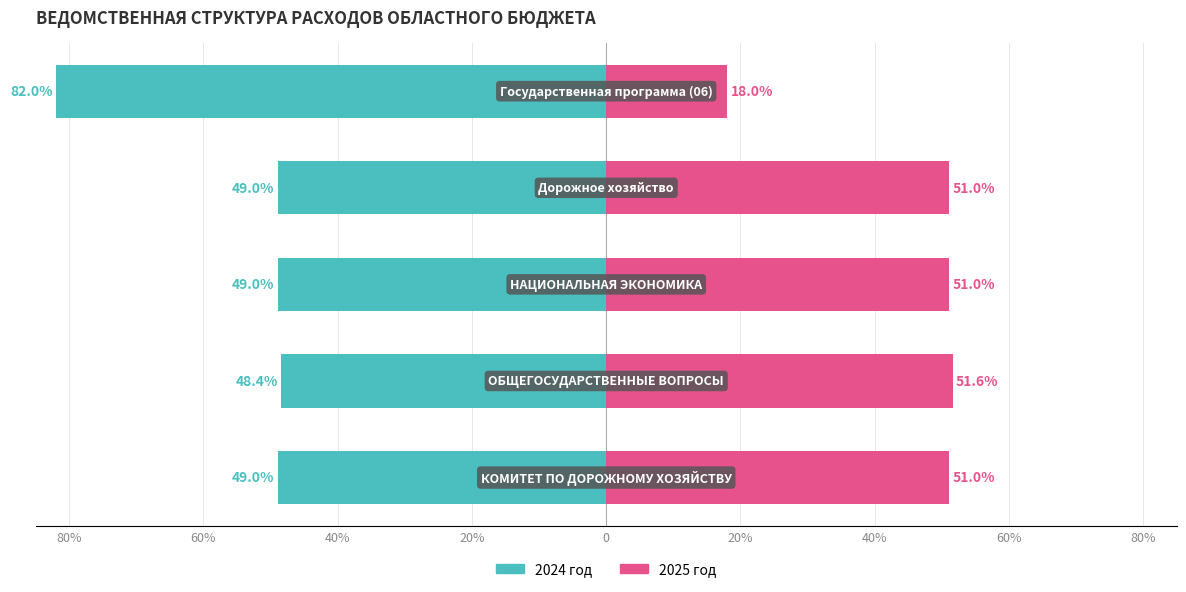

Between 40% and 0, which series saw the biggest shift?

2025 год